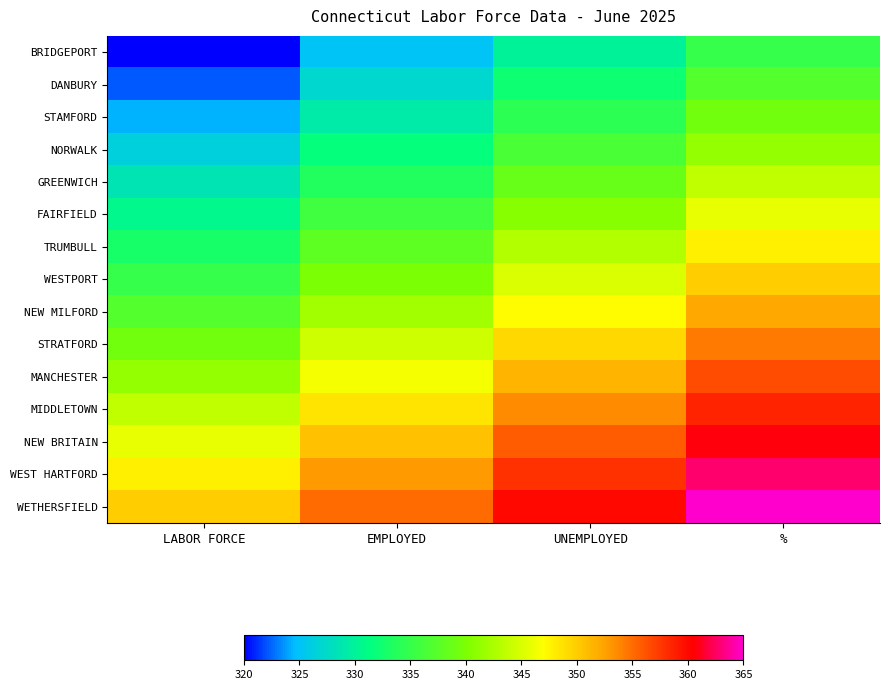

What is the total value across all series at LABOR FORCE?

5025.0